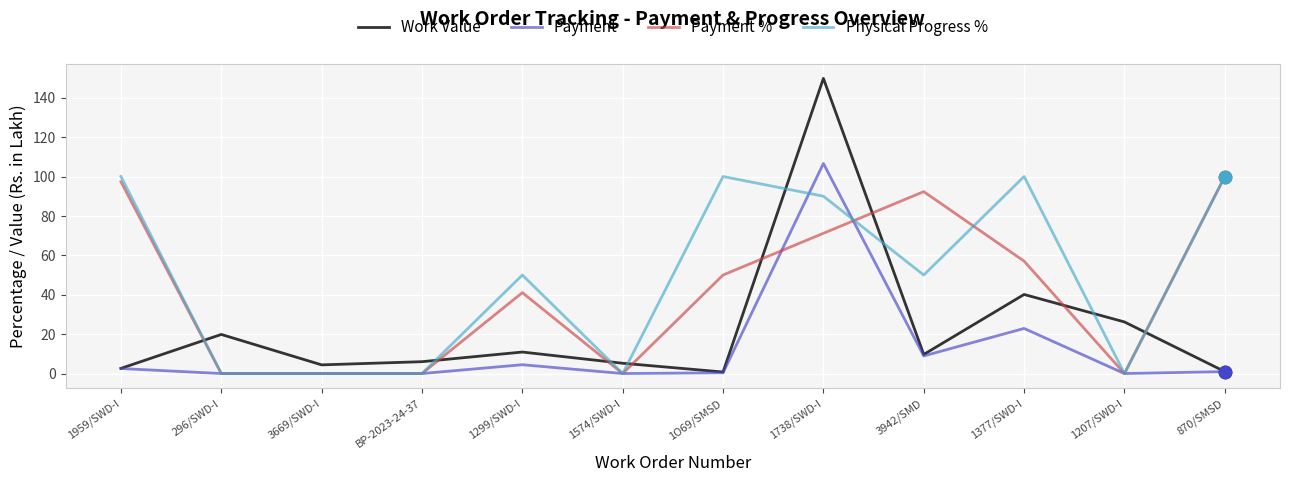

Between 1574/SWD-I and 1207/SWD-I, which series saw the biggest shift?

Work Value